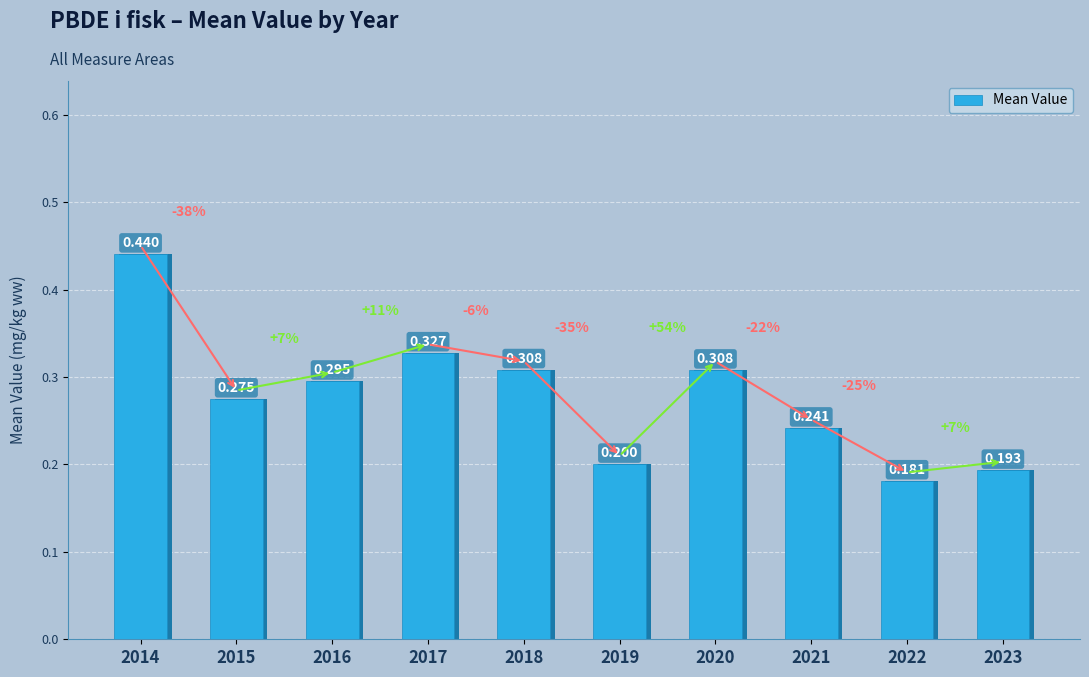

Does the chart contain any negative values?

No